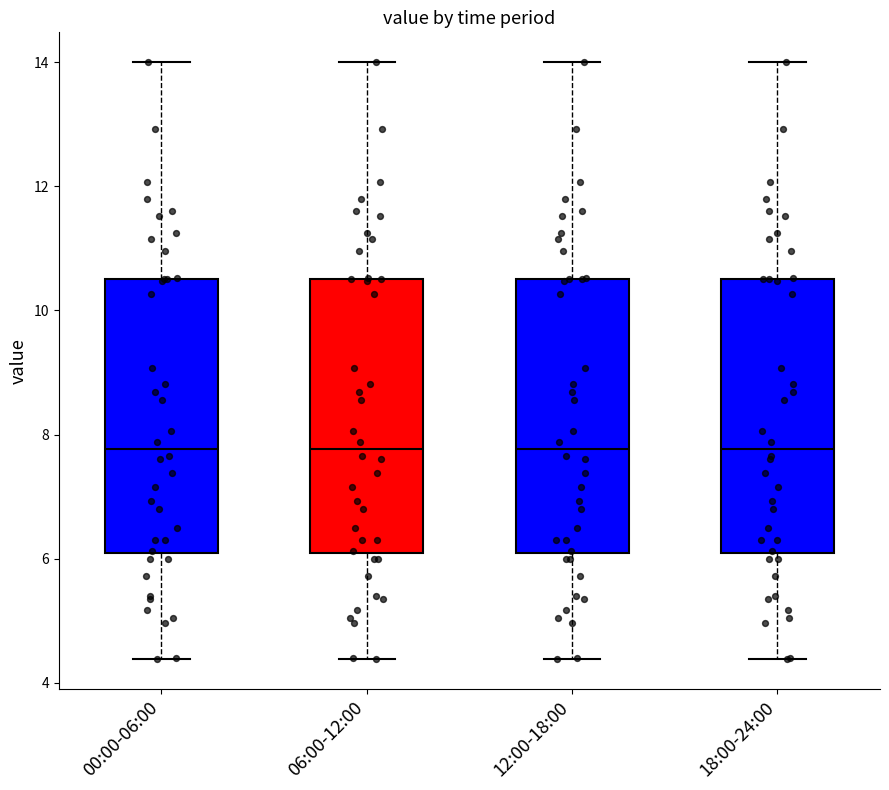

Where is the lower edge of the box for 18:00-24:00 on the y-axis? The values are not printed on the chart, so give them approximately, as read against the axis.

6.0